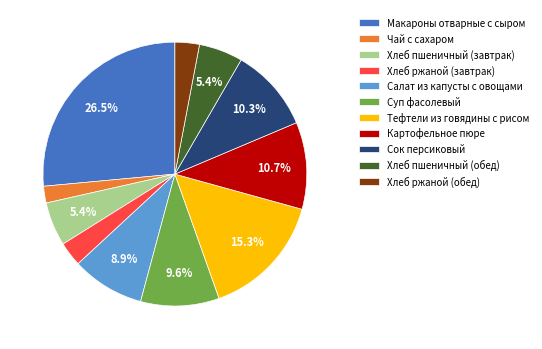

To the nearest percent, what is the combined percentage of Тефтели из говядины с рисом and Макароны отварные с сыром?

42%